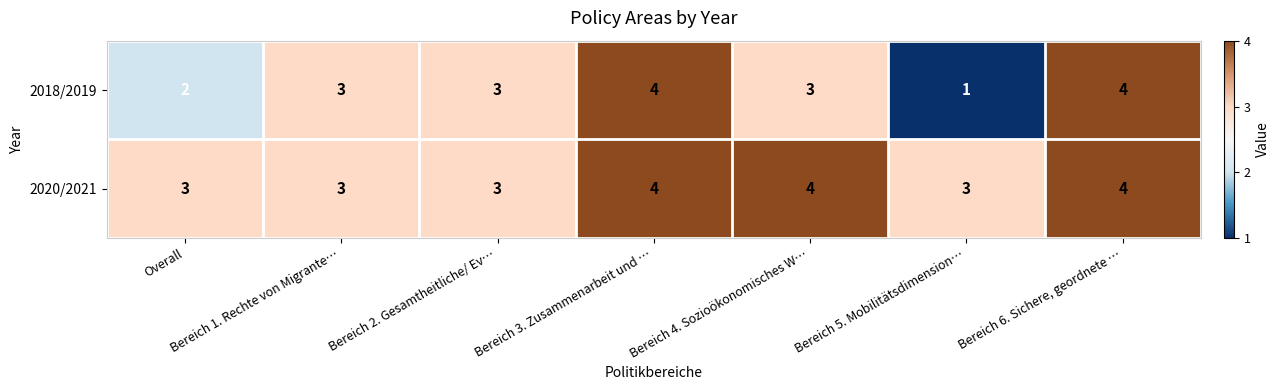

How many data points does each series have?

7